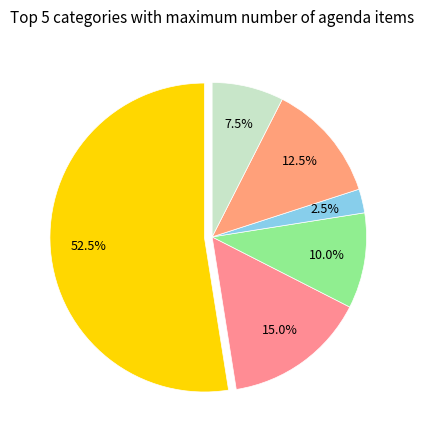

Does any single category account for the majority?

Yes